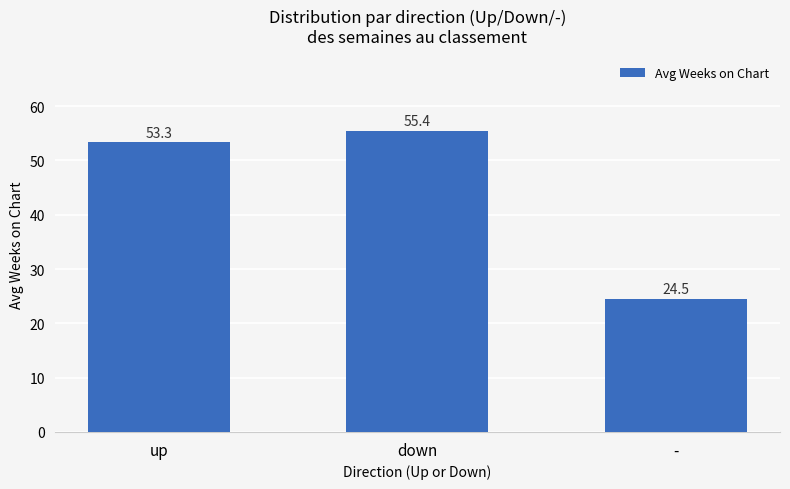

What is the sum of all values?

133.2